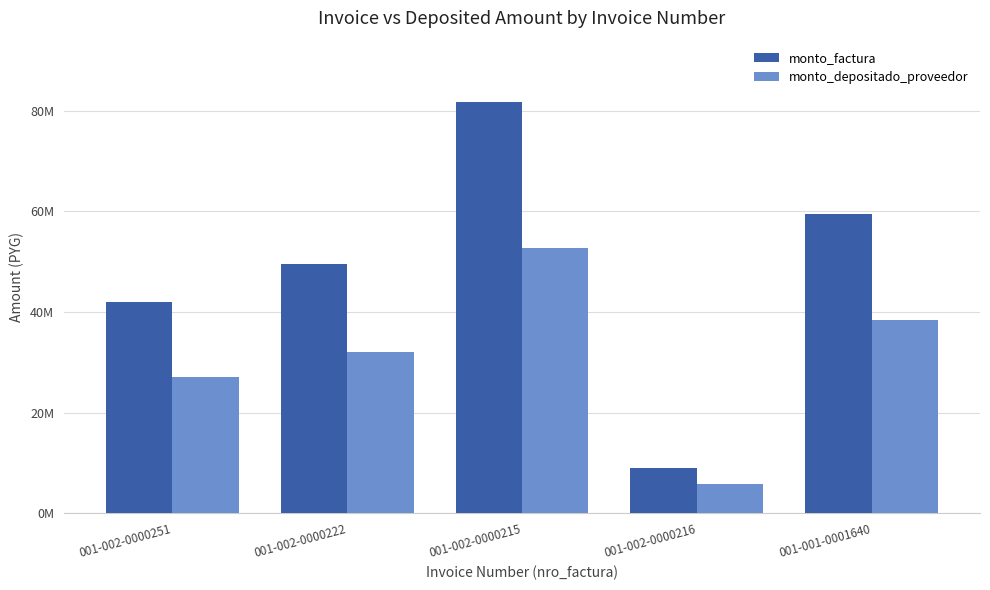

What are all the series names shown in the legend?

monto_factura, monto_depositado_proveedor